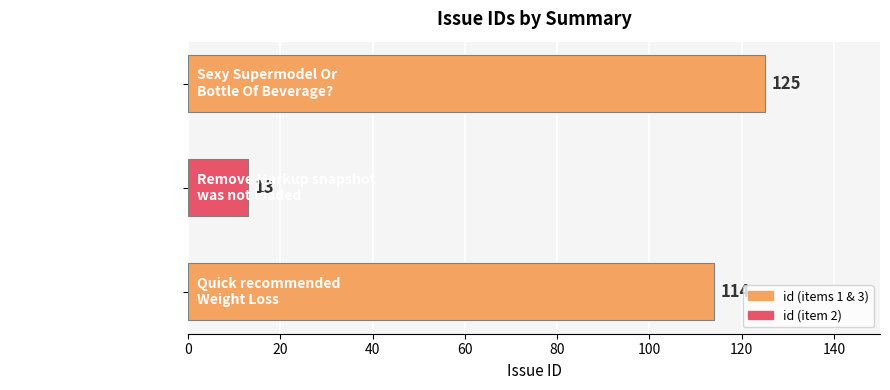

How many bars are there in total?

3